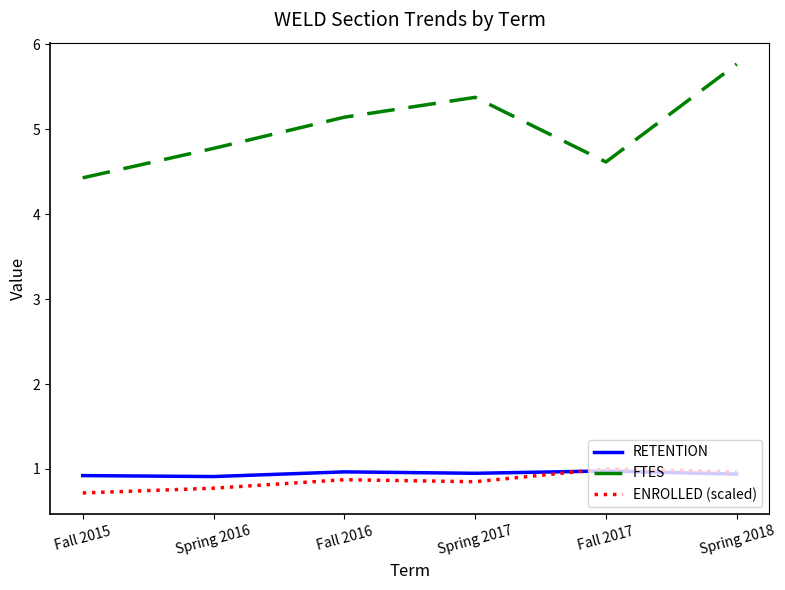

What are all the series names shown in the legend?

RETENTION, FTES, ENROLLED (scaled)